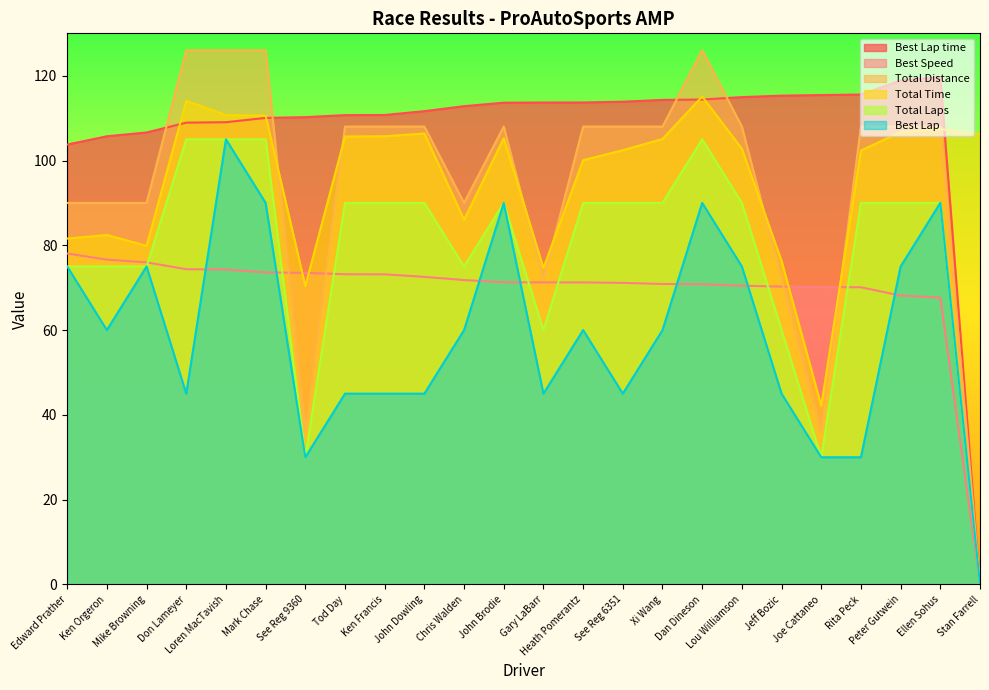

Which series has the largest range (max minus min)?

Total Distance